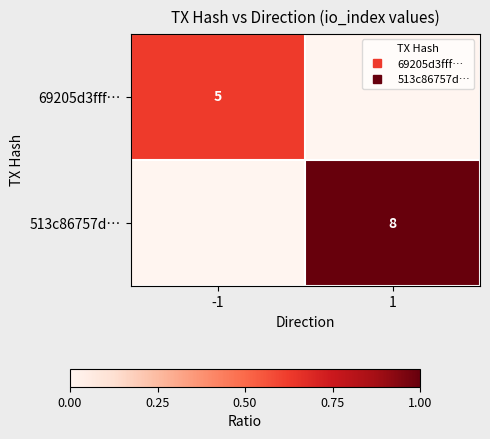

What is the sum of all 69205d3fff… values?

0.6